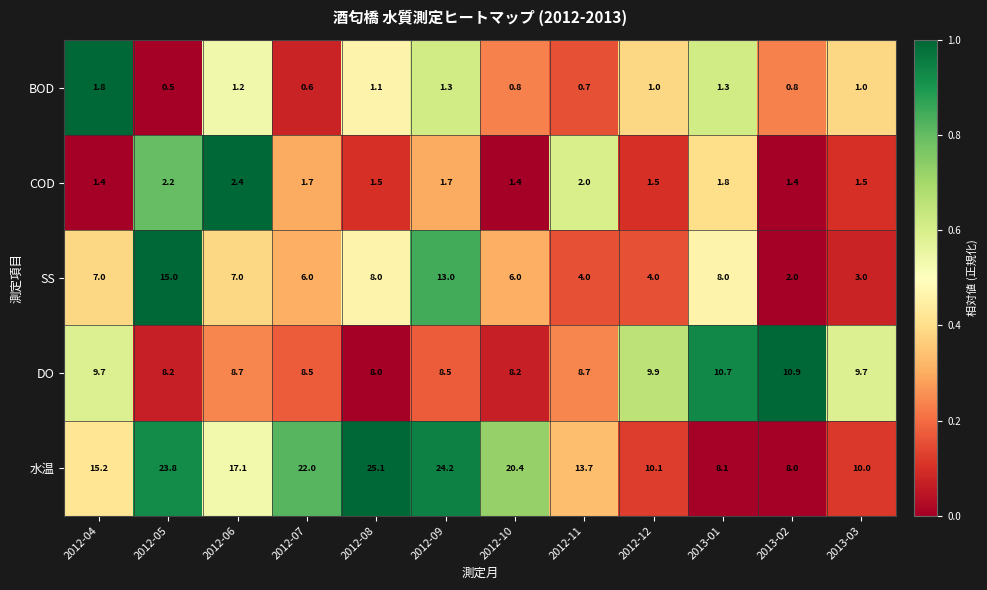

At how many categories does at least one series exceed 3?

12